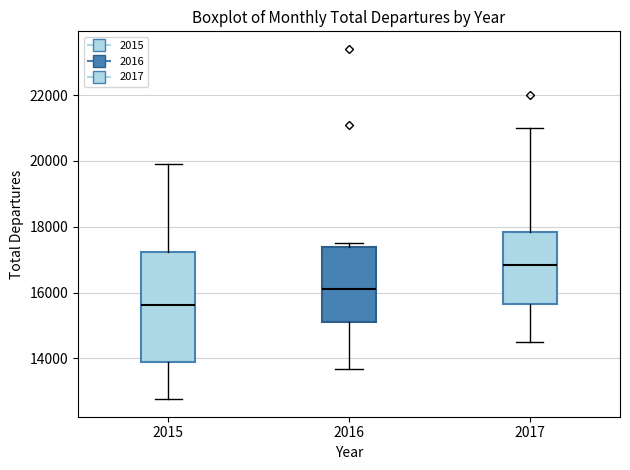

Where does the lower whisker of the box at x = 2017 end on the y-axis? The values are not printed on the chart, so give them approximately, as read against the axis.

14600